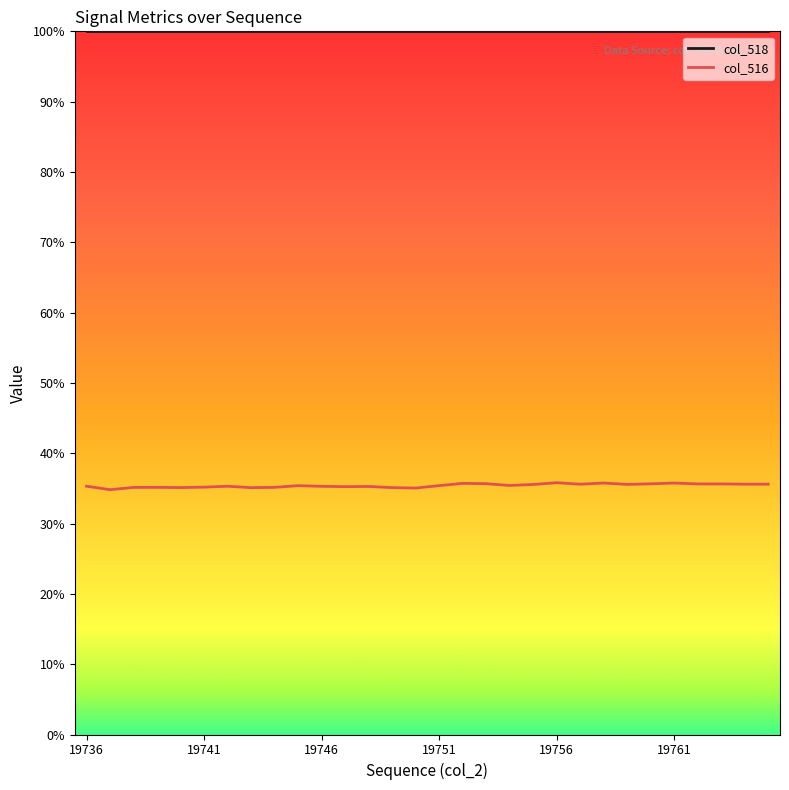

Where does the col_516 series first go above 23194?

16